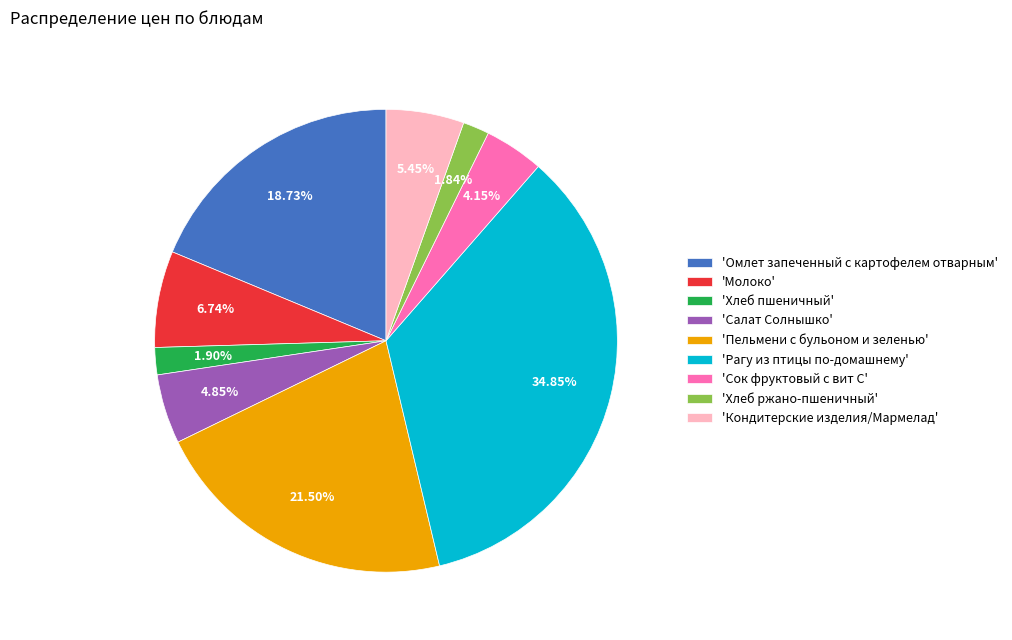

Is there any slice that represents more than half of the pie?

No